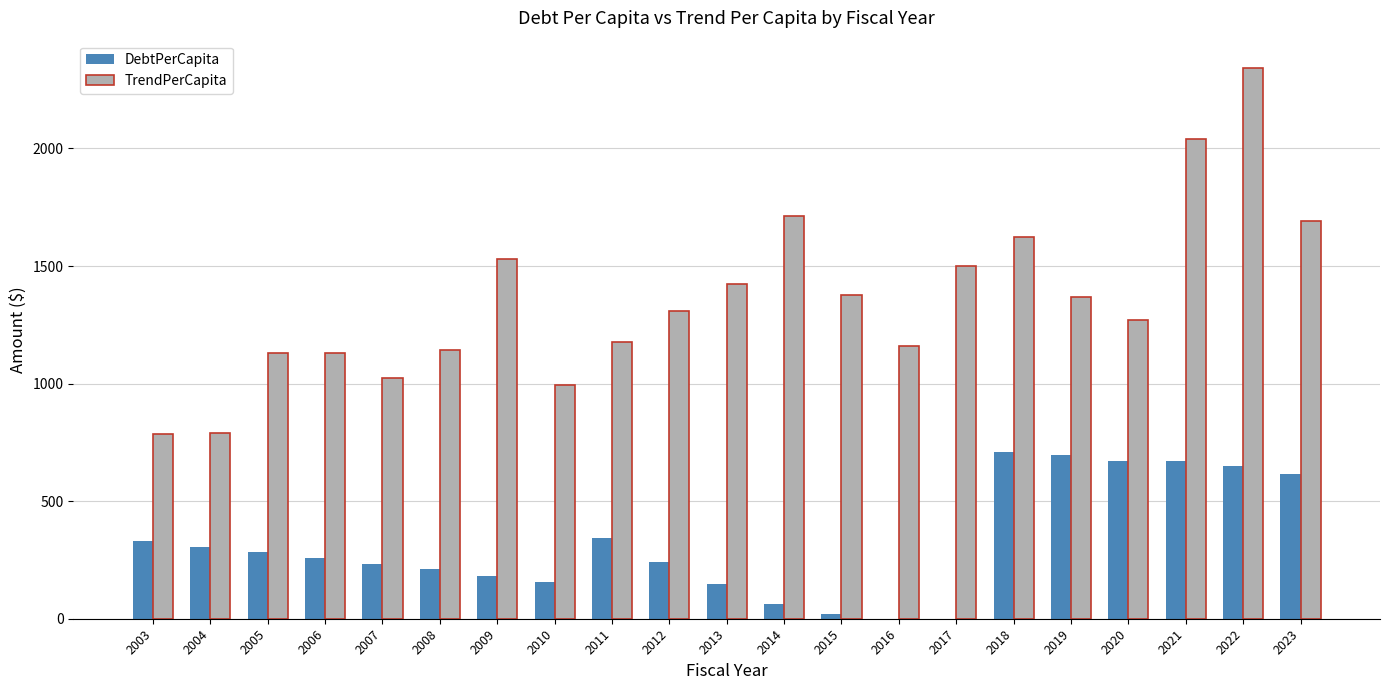

What is the sum of all DebtPerCapita values?

6781.3